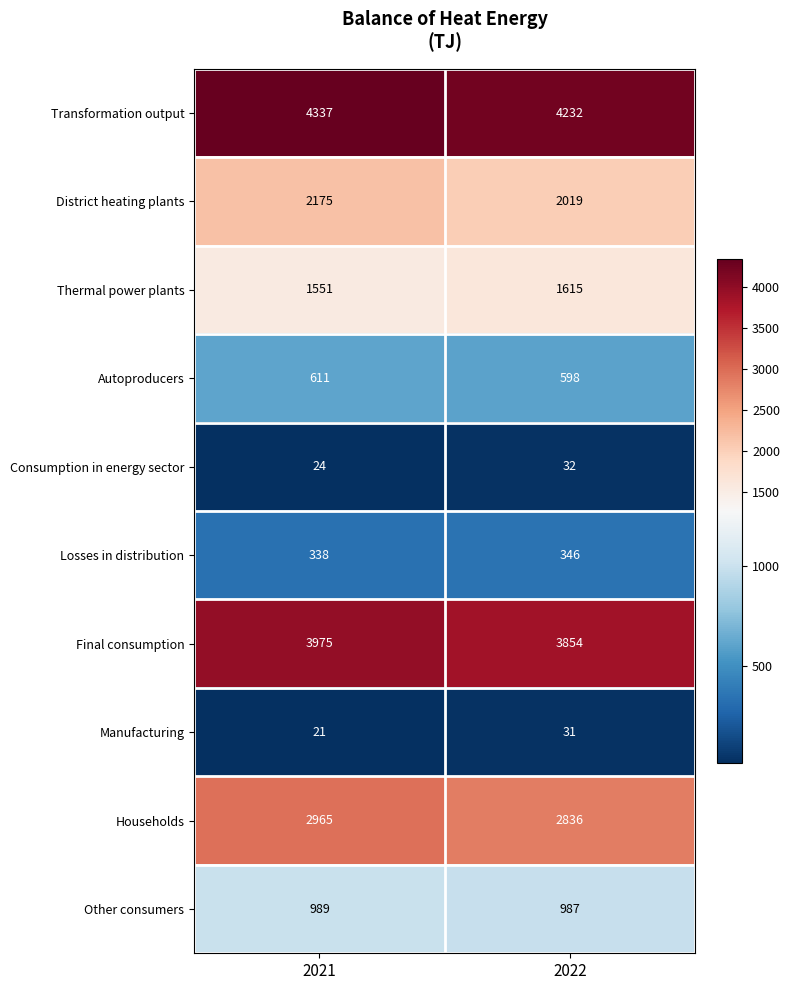

What is the spread (max minus min) of values at 2022?

4201